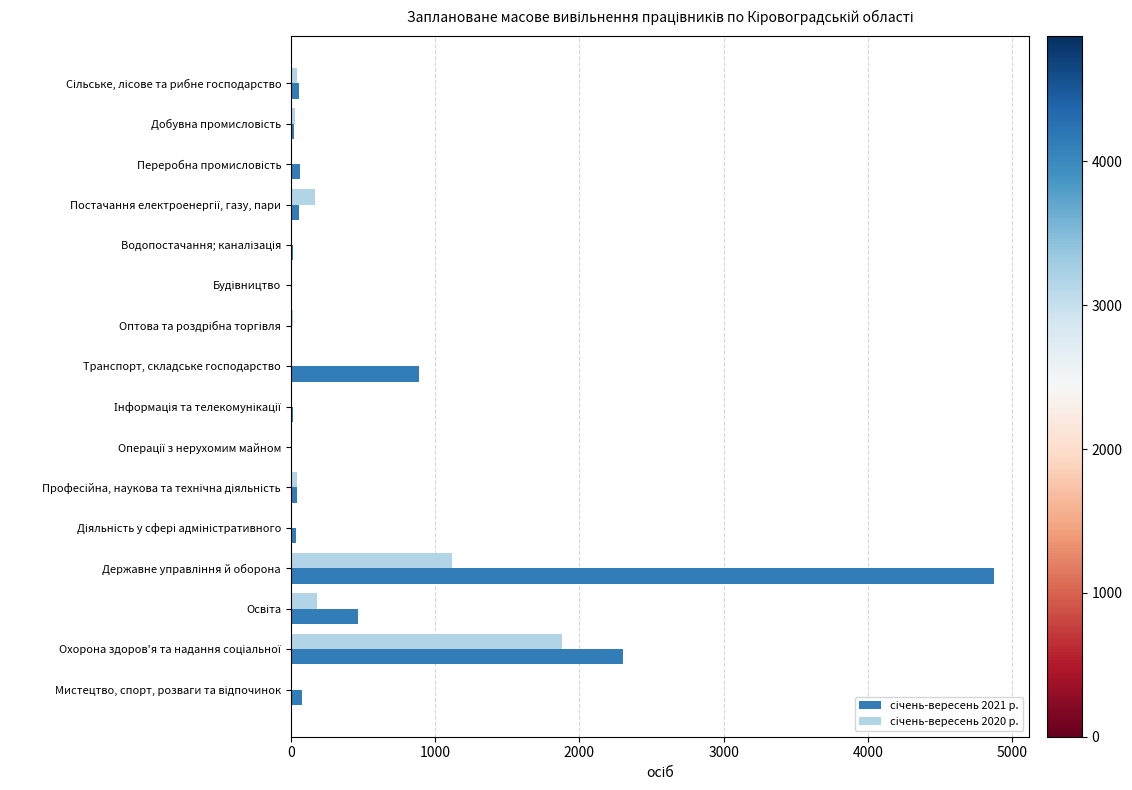

What is the value of the січень-вересень 2020 р. bar at the 2nd from the left?

32